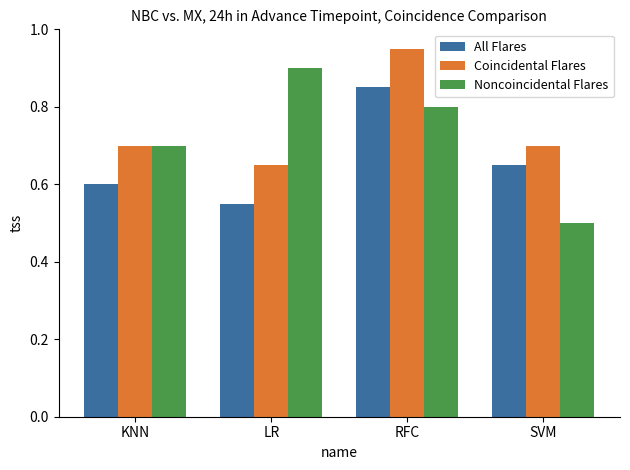

At which label is Coincidental Flares closest to 0?

LR